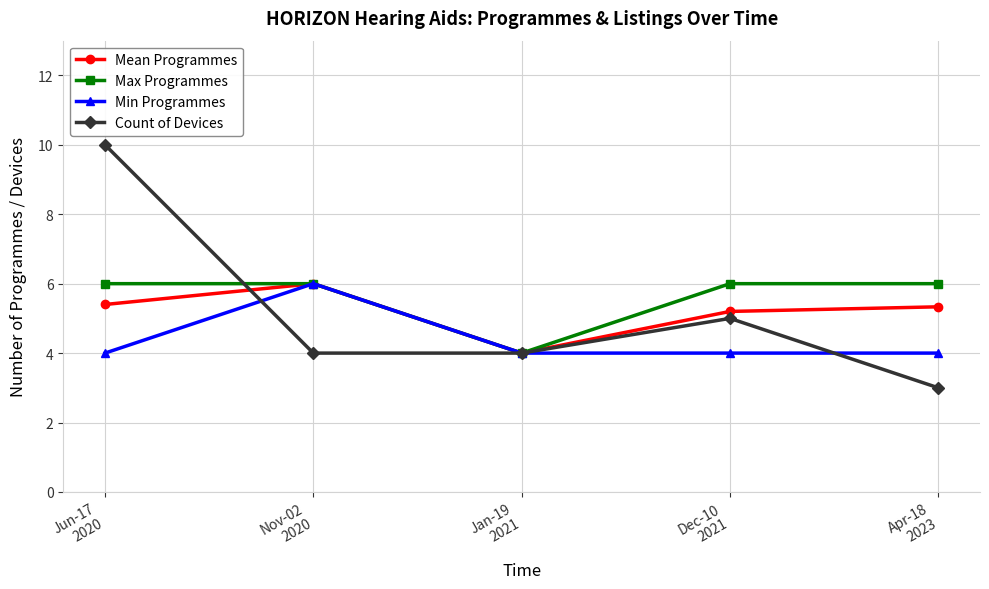

Count the number of categories in the chart.

5